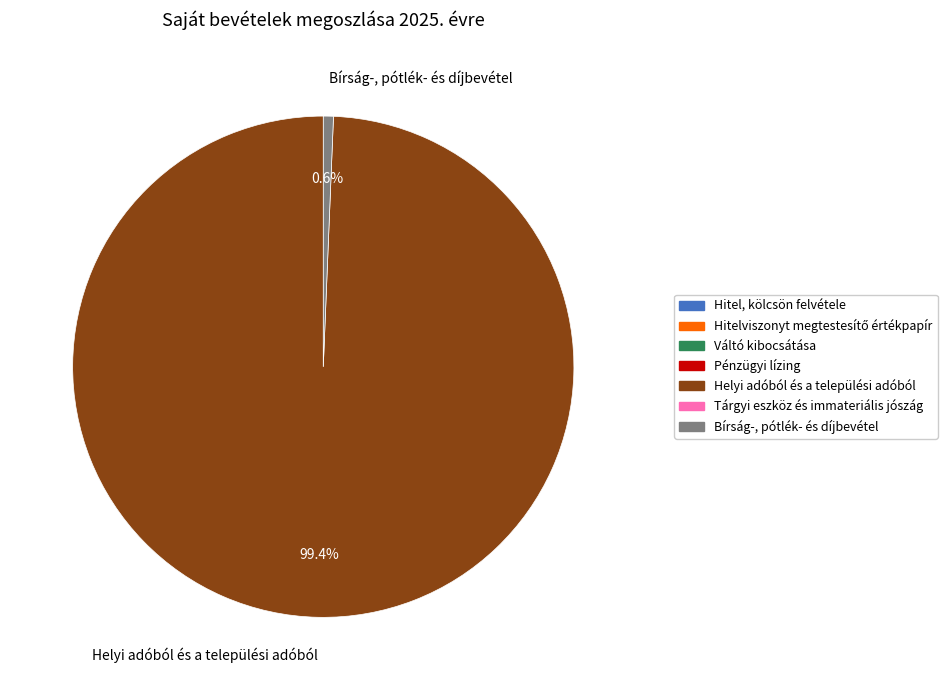

What is the largest slice in the pie chart?

Helyi adóból és a települési adóból